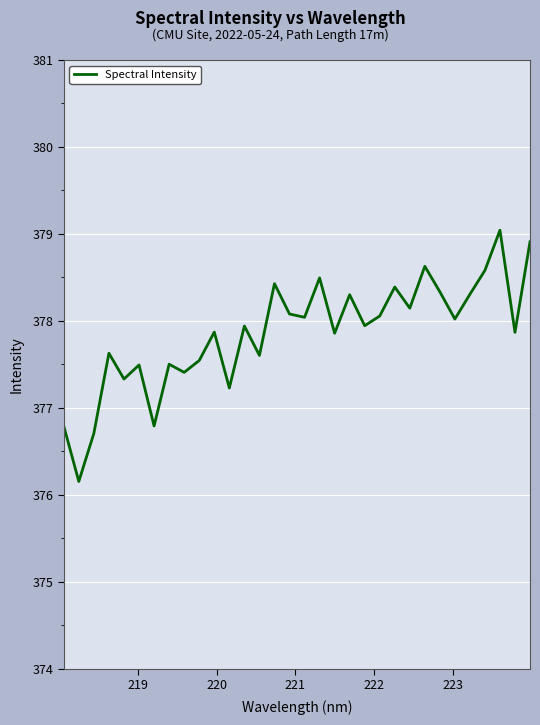

What is the greatest value displayed?

379.0